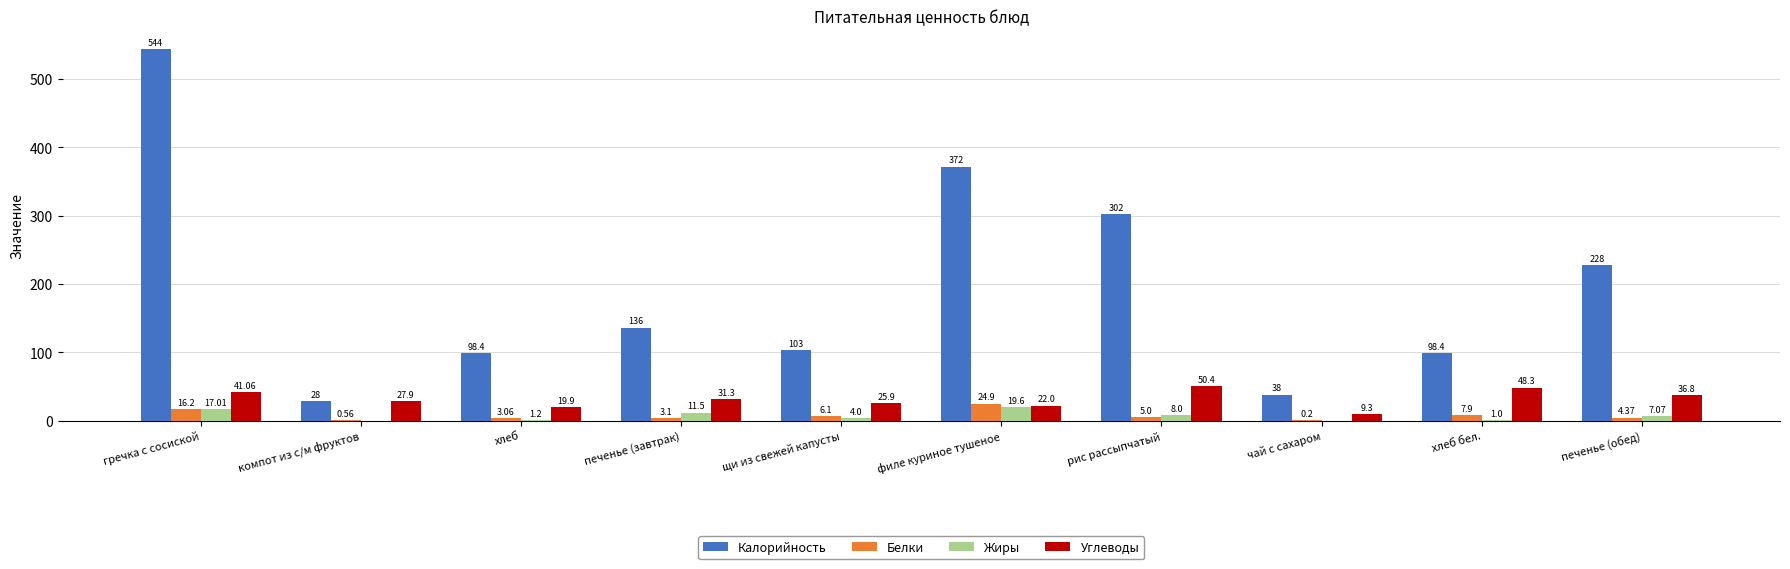

Count the number of categories in the chart.

10